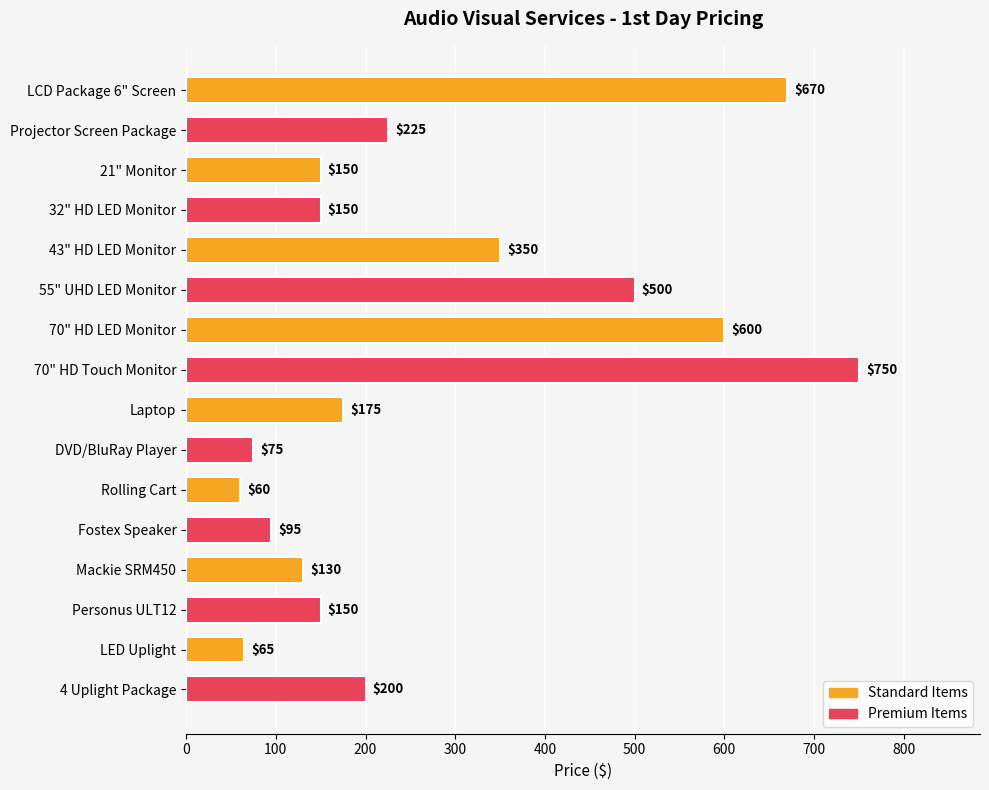

What is the minimum value shown in the chart?

60